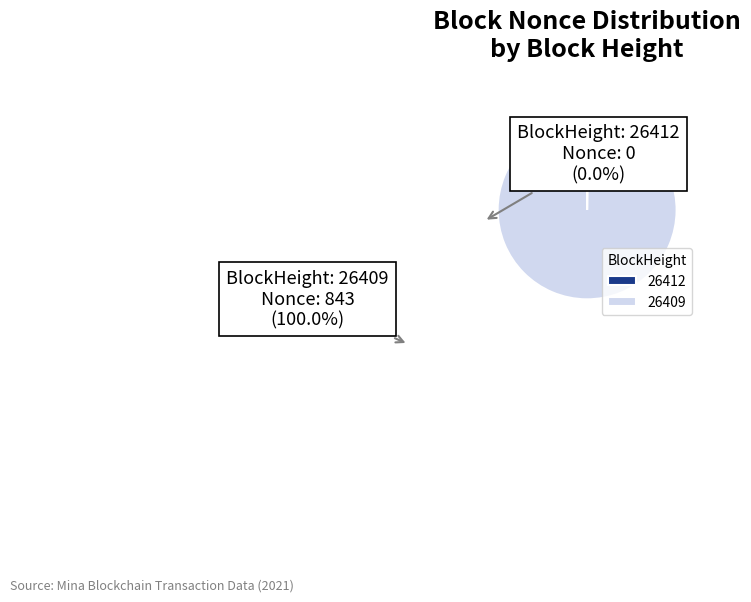

Is 26409 the majority of the pie?

Yes